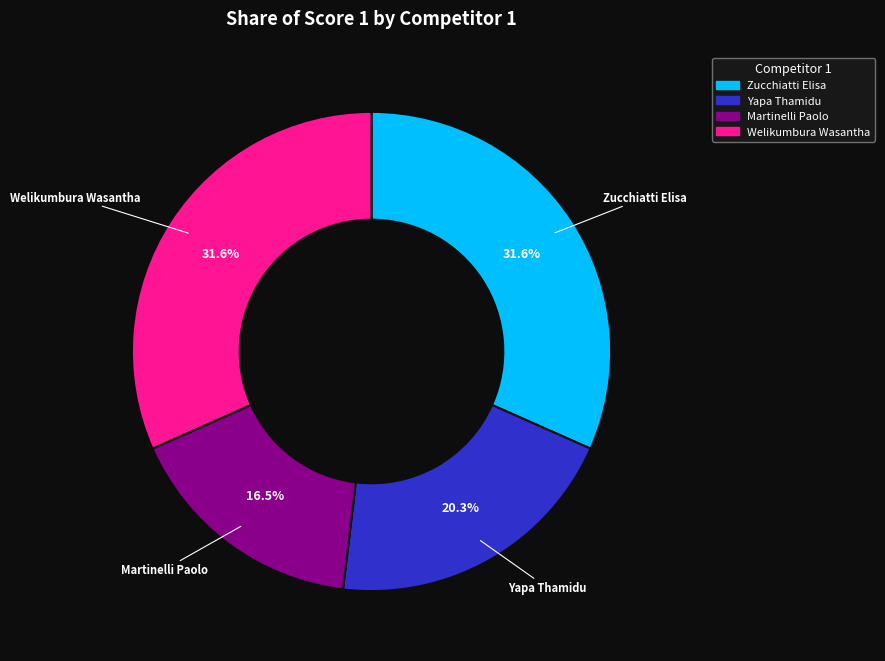

Does any single category account for the majority?

No